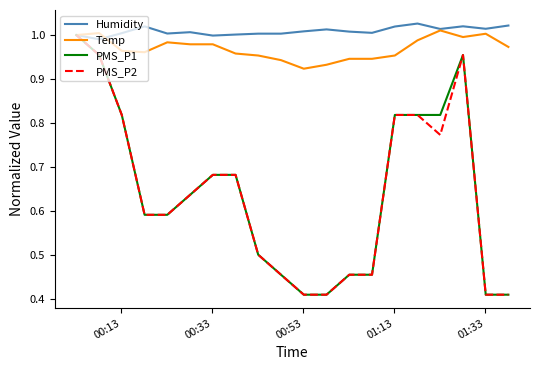

Which series has the largest total across all categories?

Humidity